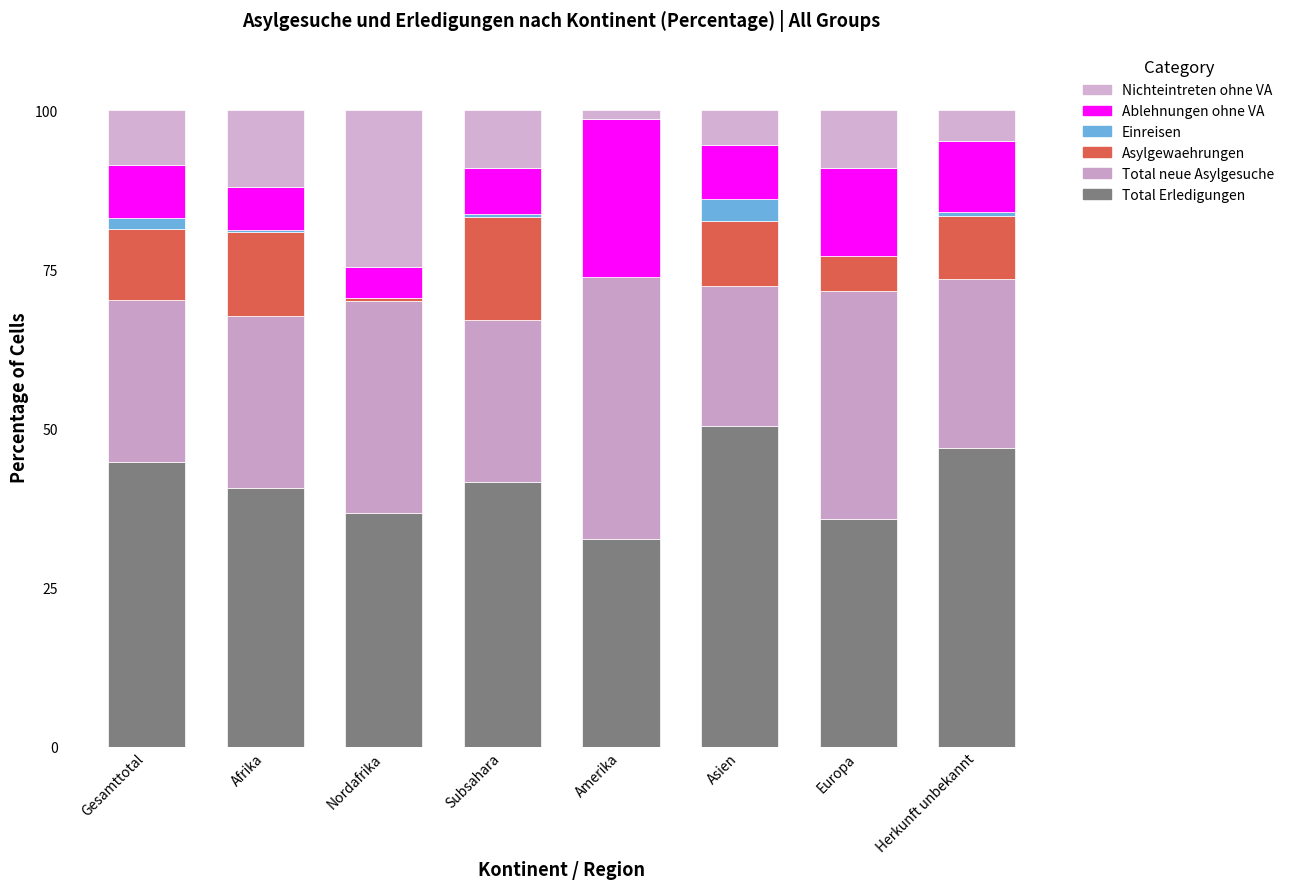

What are all the series names shown in the legend?

Nichteintreten ohne VA, Ablehnungen ohne VA, Einreisen, Asylgewaehrungen, Total neue Asylgesuche, Total Erledigungen